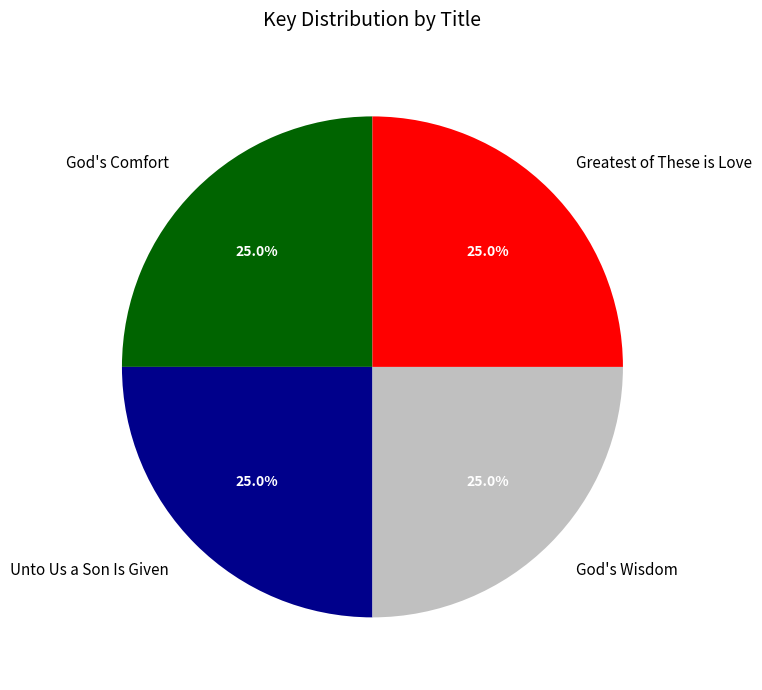

Is it true that Greatest of These is Love is 25% of the pie?

True